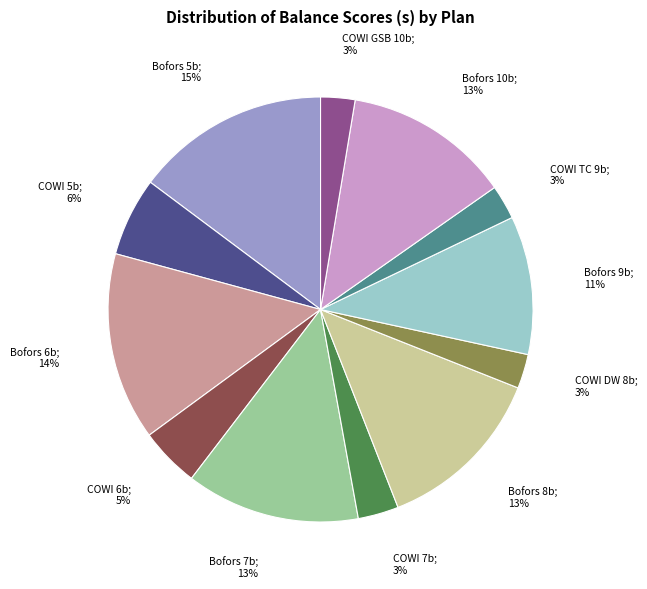

To the nearest percent, what is the average slice percentage?

8%